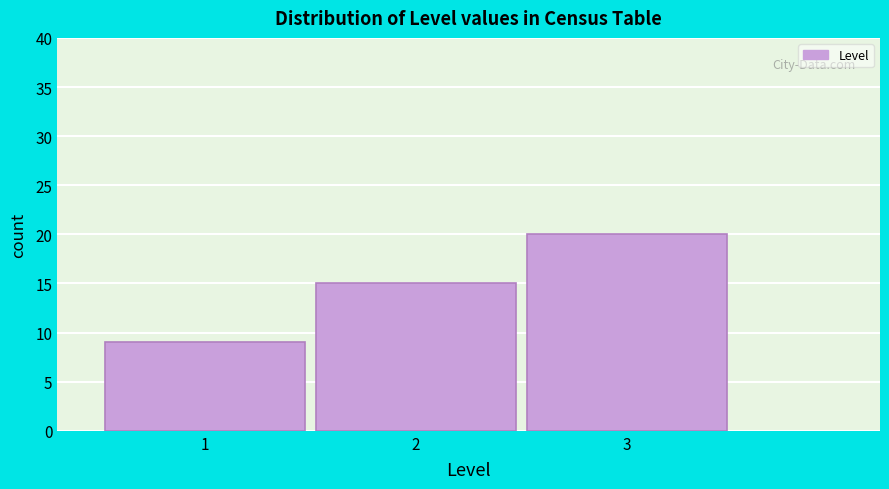

Reading left to right, transcribe all the data shown in this chart.

1=9	2=15	3=20